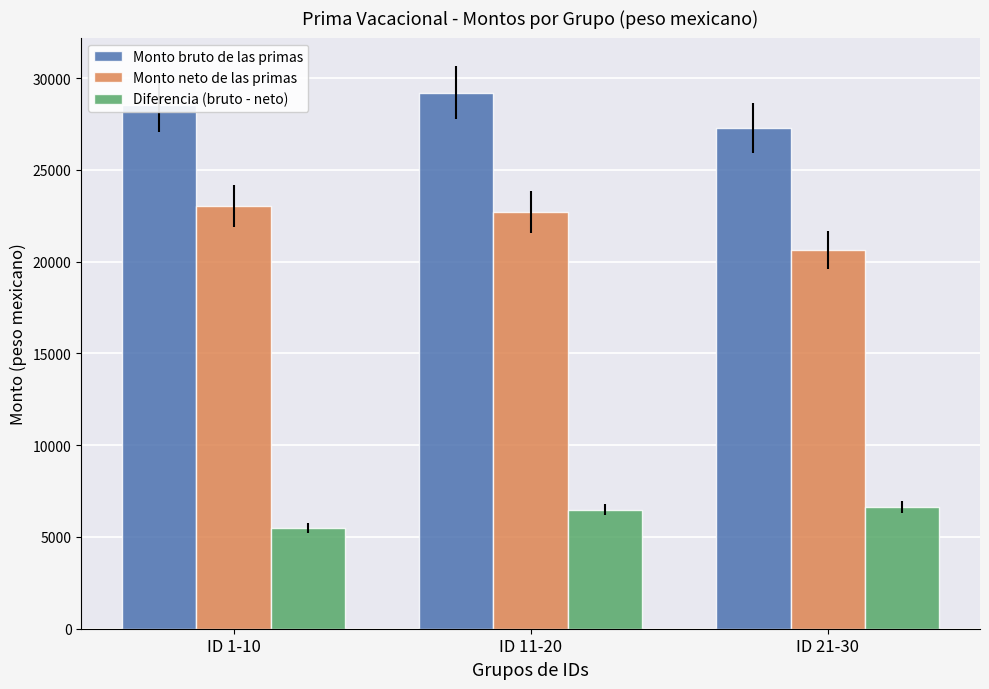

What is the difference between the maximum and minimum values in the Diferencia (bruto - neto) series?

1132.4